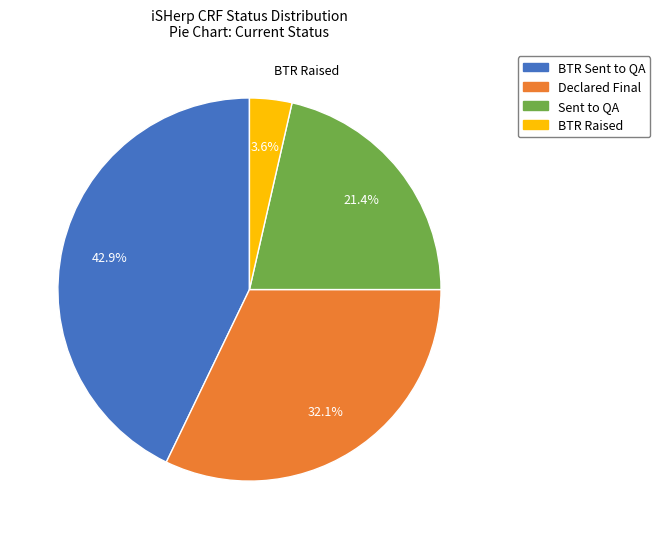

Between BTR Raised and Sent to QA, which is larger?

Sent to QA